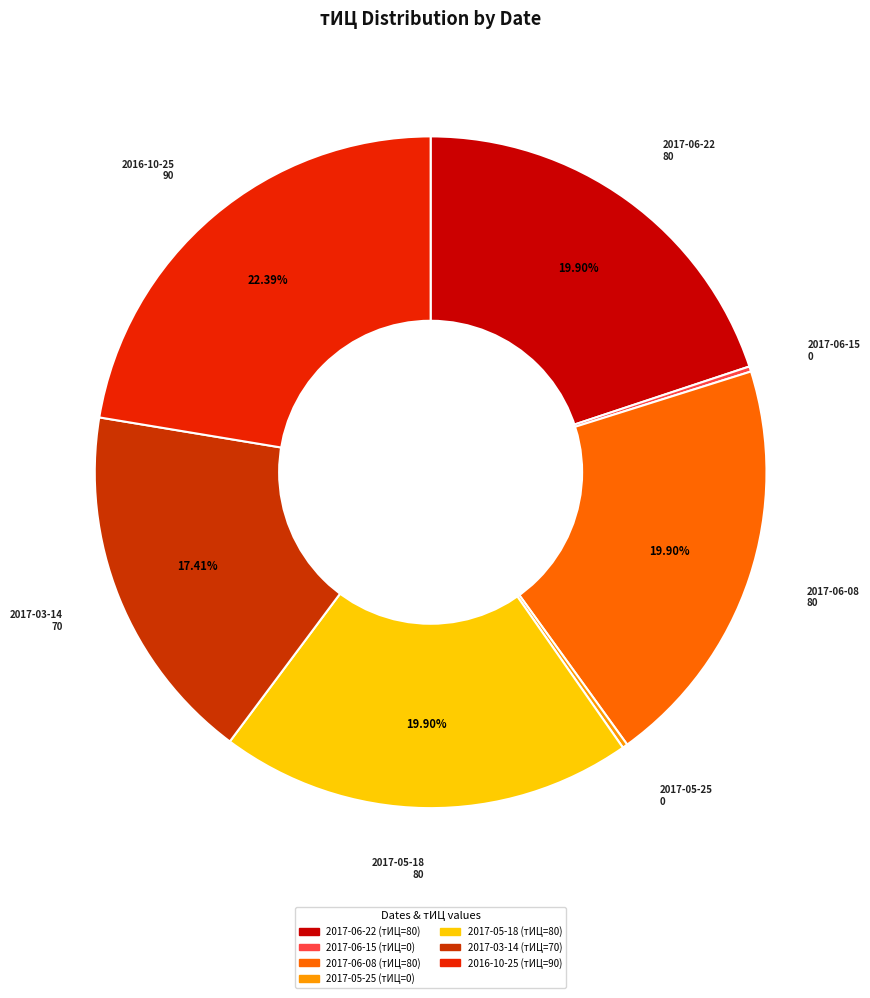

Between 2017-05-18 and 2016-10-25, which is larger?

2016-10-25